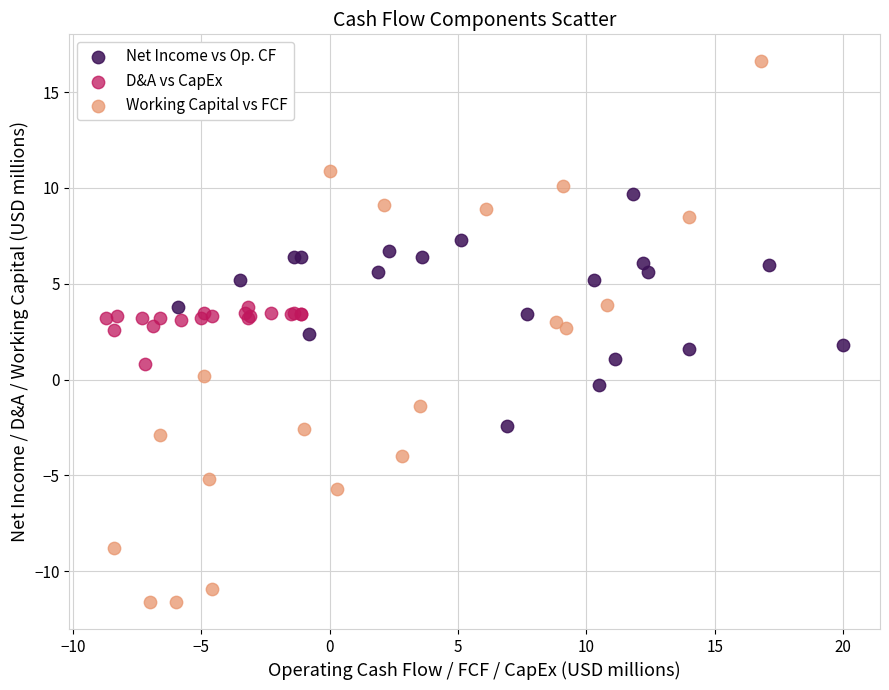

Which series reaches the maximum Y coordinate?

Working Capital vs FCF